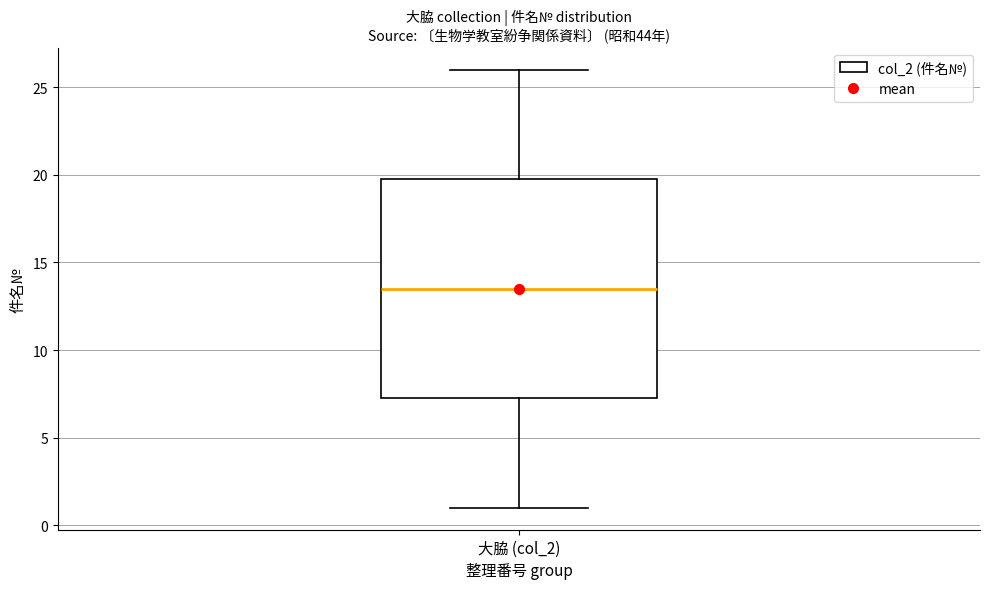

Transcribe this box plot: give where the median line is, the range the box spans, and where the two whiskers end, as read against the y-axis. The values are not printed on the chart, so give them approximately, as read against the axis.

median 13.5, box 7.5 to 20.0, whiskers 1.0 to 26.0